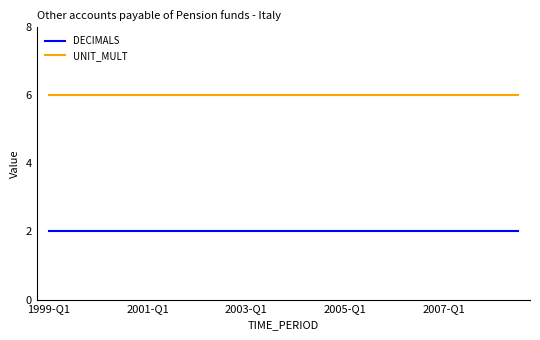

Rank the series by their average value, from lowest to highest.

DECIMALS, UNIT_MULT